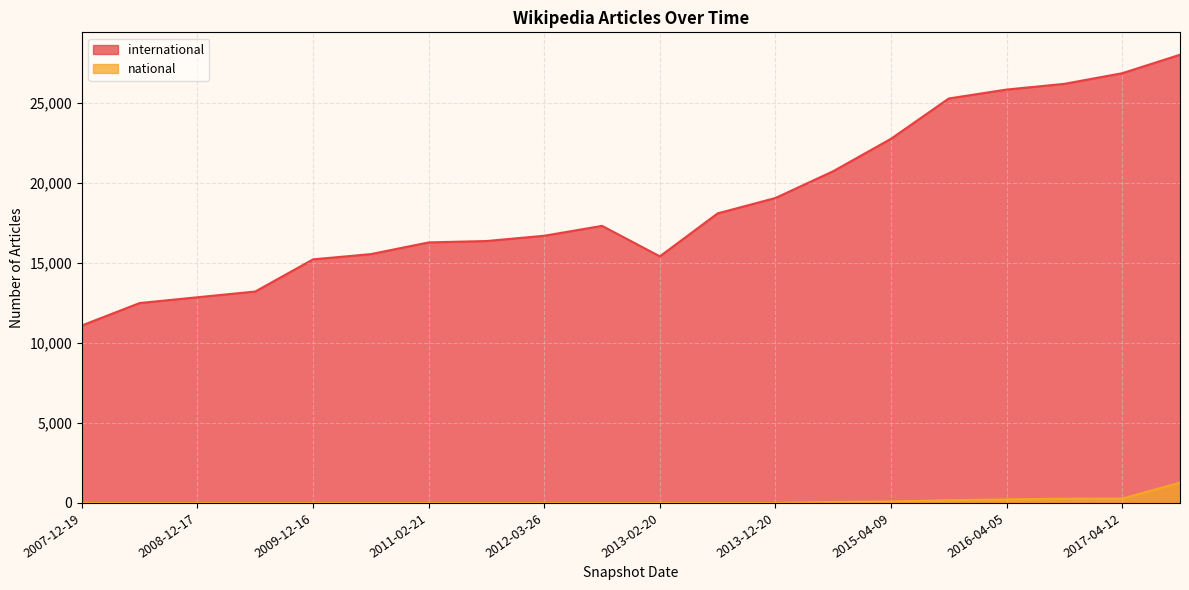

Which category has the highest value across all series?

2017-12-22